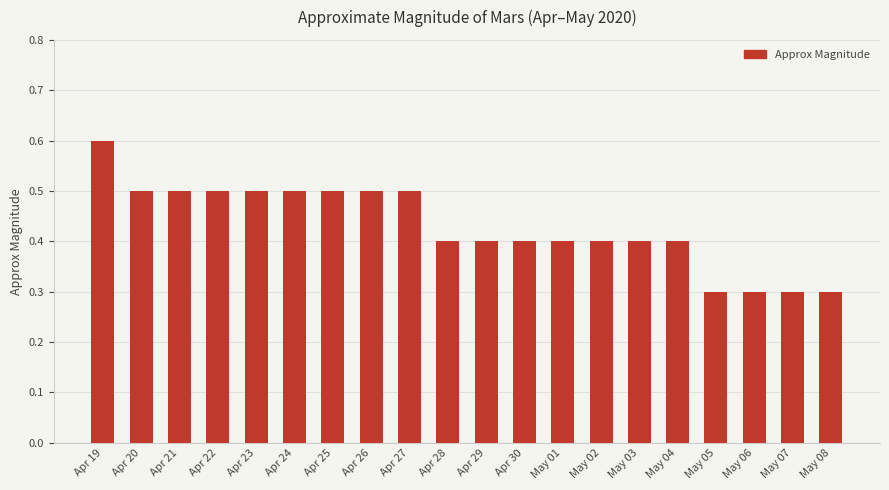

Is it true that the value at May 01 is 0.4?

True